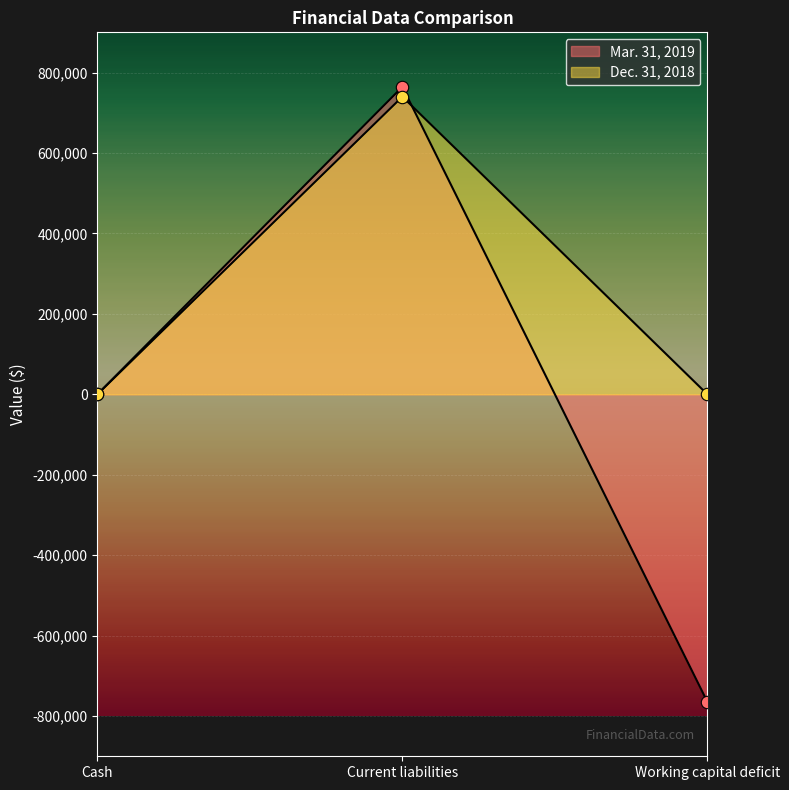

At which category is the sum across all series the highest?

Current liabilities